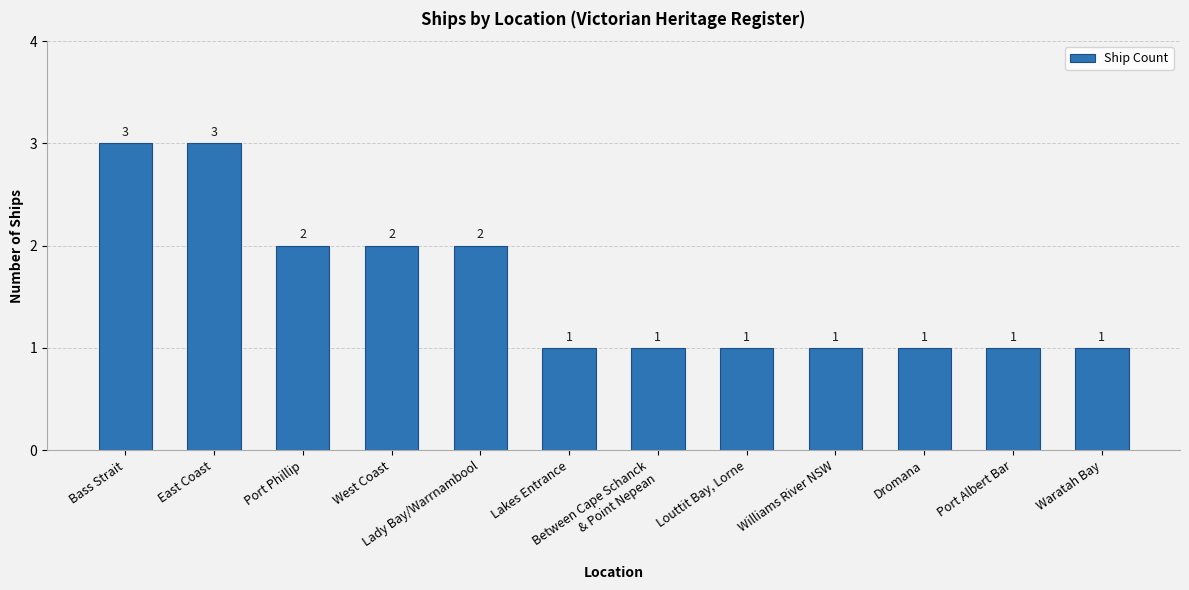

What is the difference between the maximum and minimum values?

2